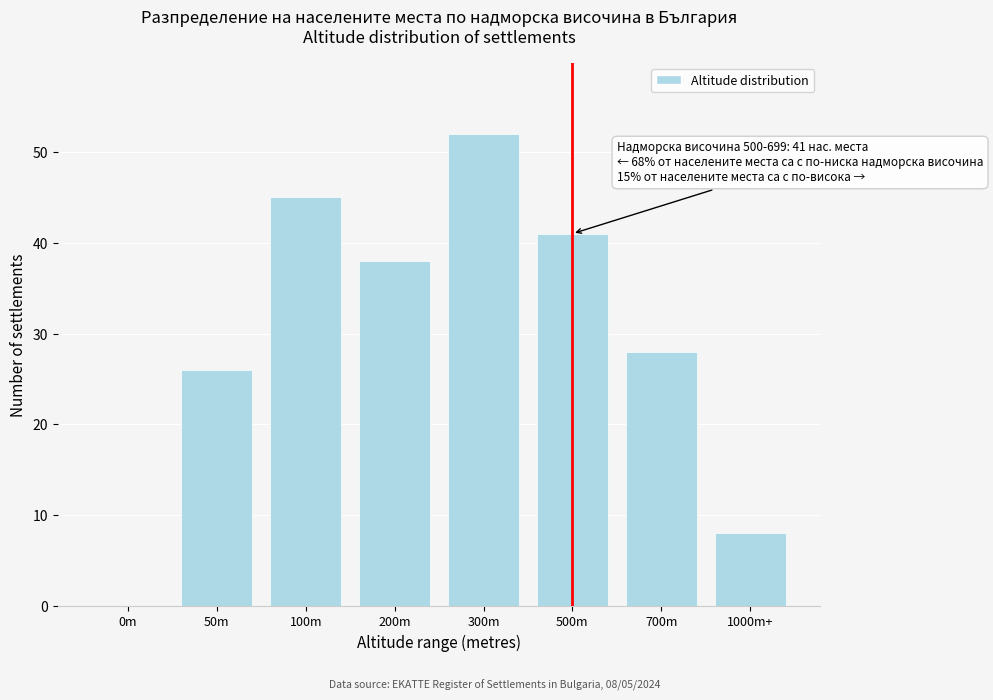

Reading left to right, list all the values displayed in this chart.

0m=0	50m=26	100m=45	200m=38	300m=52	500m=41	700m=28	1000m+=8